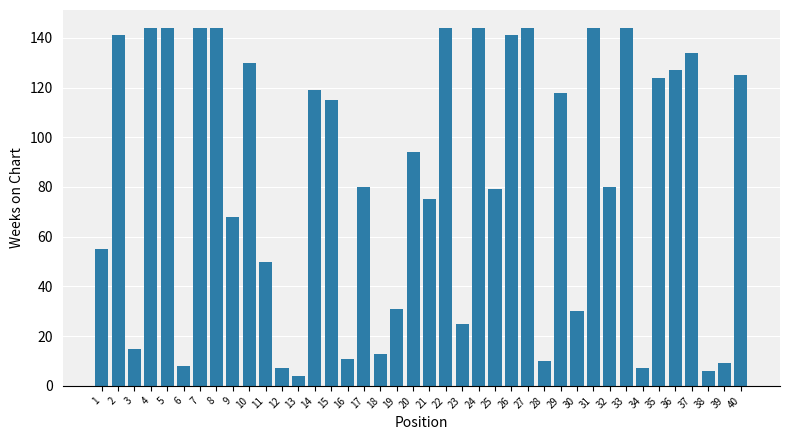

Reading right to left, extract all data points from this chart.

125	9	6	134	127	124	7	144	80	144	30	118	10	144	141	79	144	25	144	75	94	31	13	80	11	115	119	4	7	50	130	68	144	144	8	144	144	15	141	55